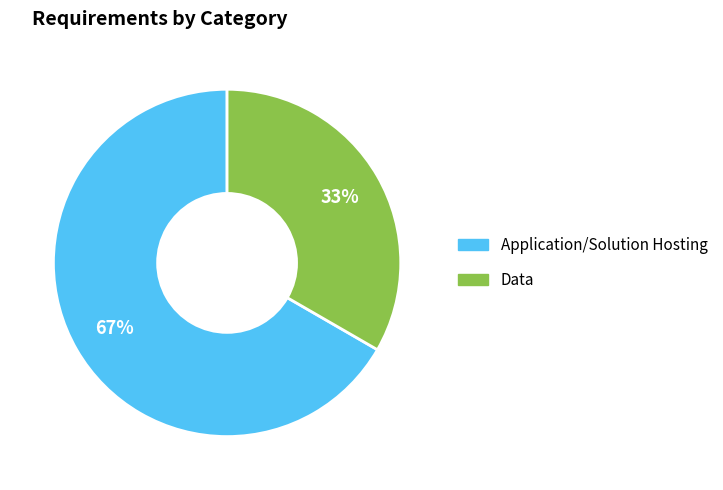

Approximately how many times larger is the value at Data compared to Application/Solution Hosting?

0.5